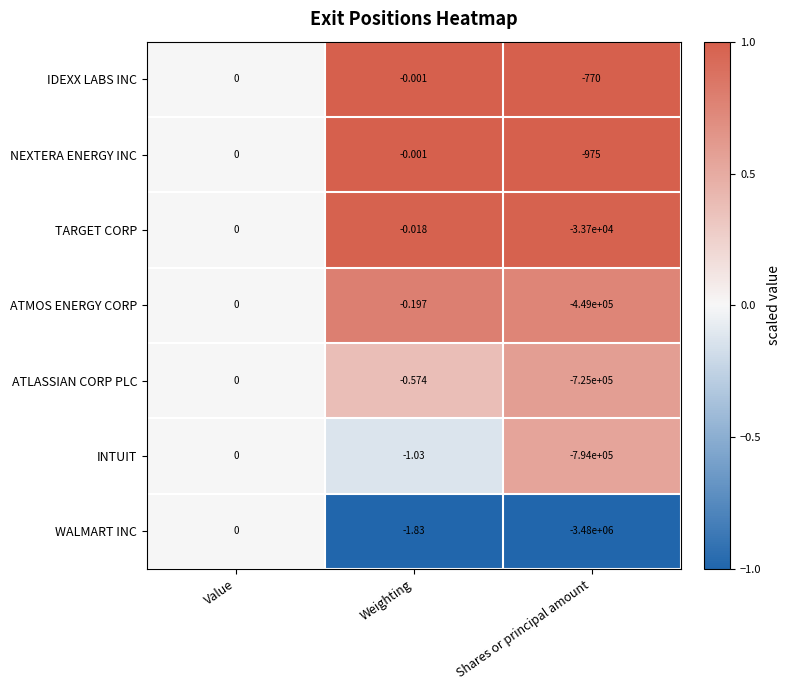

Between Value and Shares or principal amount, which series saw the biggest shift?

WALMART INC